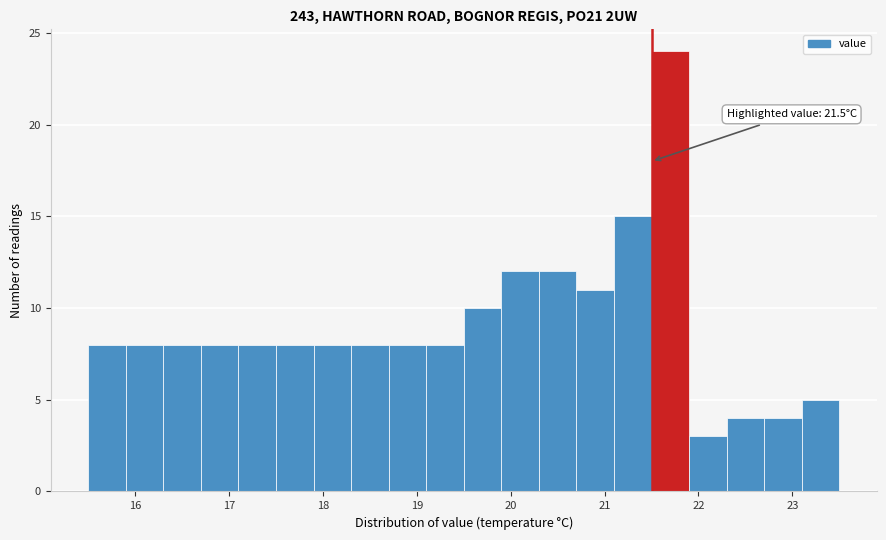

Which range on the x-axis has the tallest bar?

21.5 to 21.9